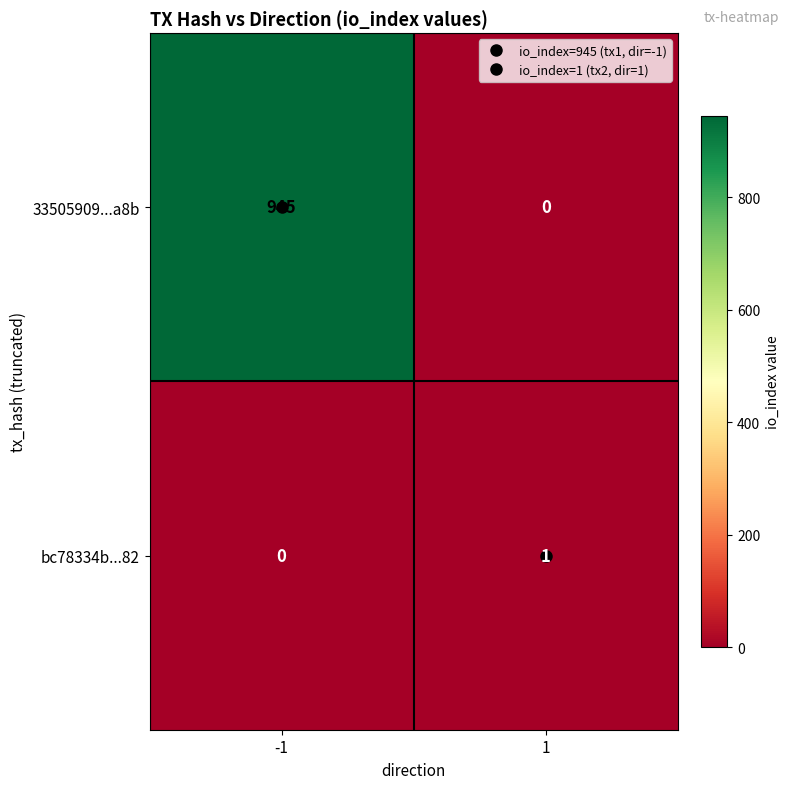

What is the highest value of the 33505909...a8b series?

945